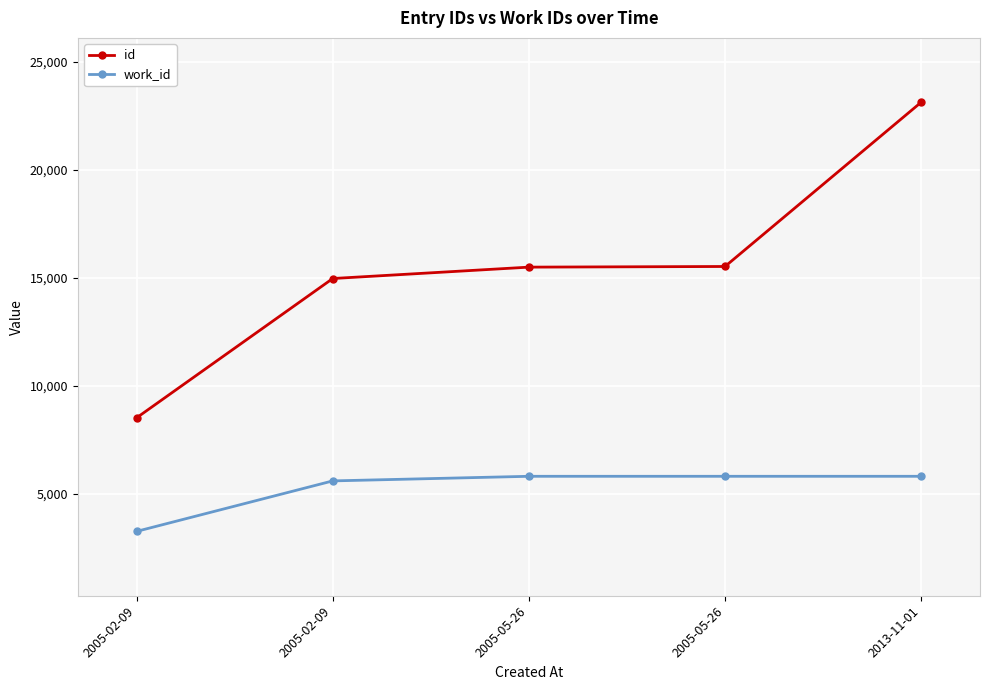

Which series has the largest total across all categories?

id